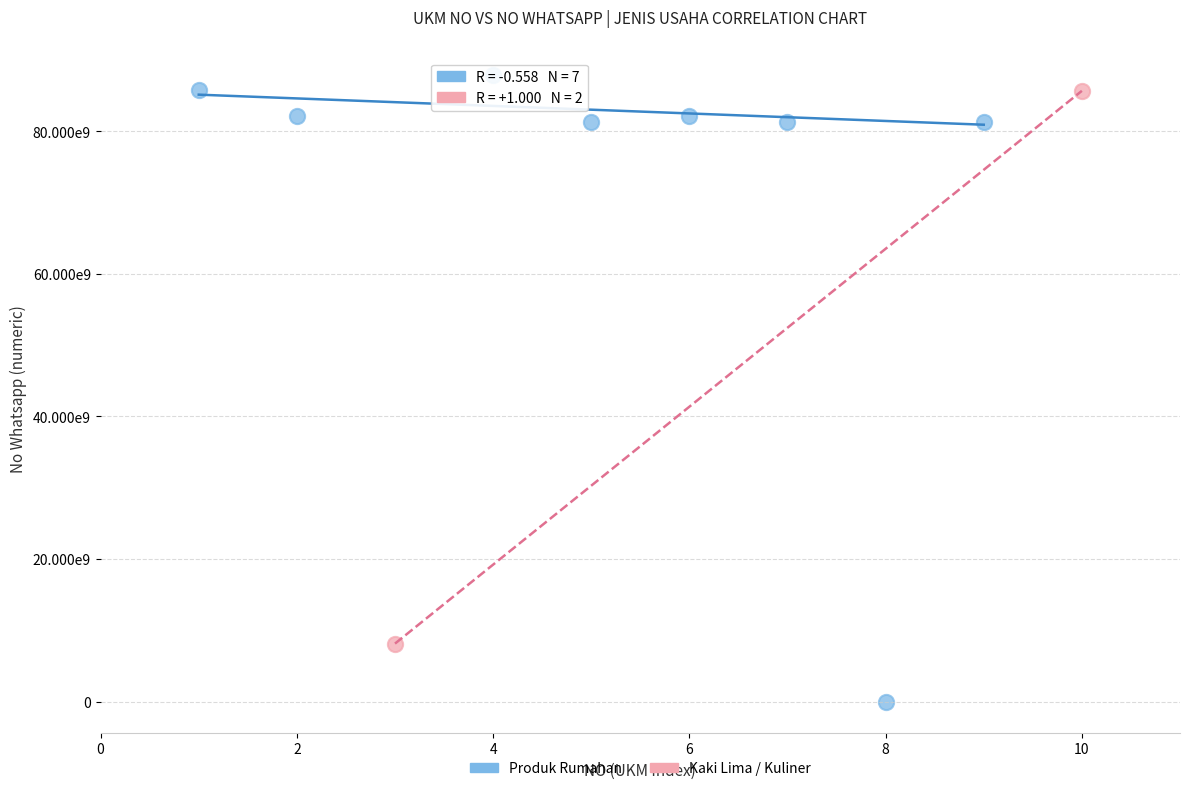

What are all the series names shown in the legend?

Produk Rumahan, Kaki Lima / Kuliner